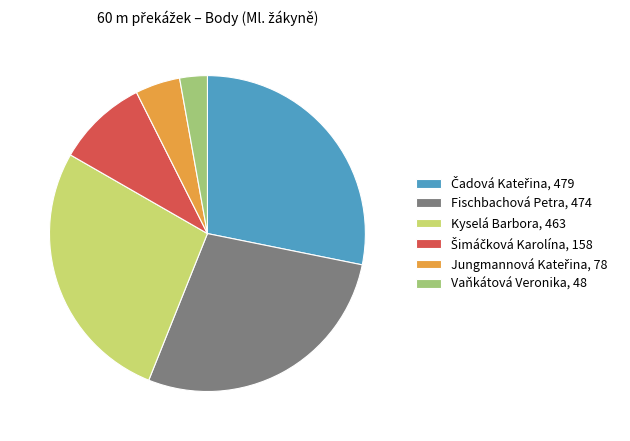

Is there a majority slice in this chart?

No